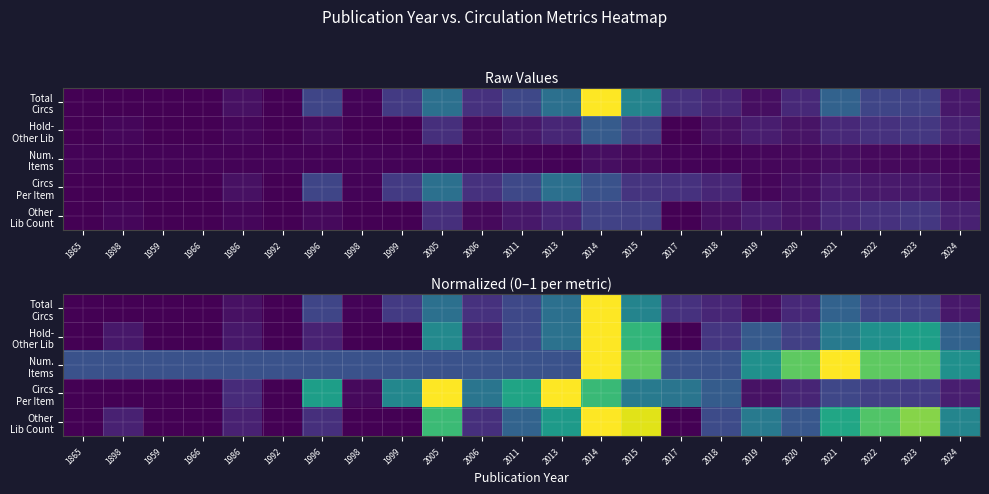

Which series has the largest range (max minus min)?

Total Circs